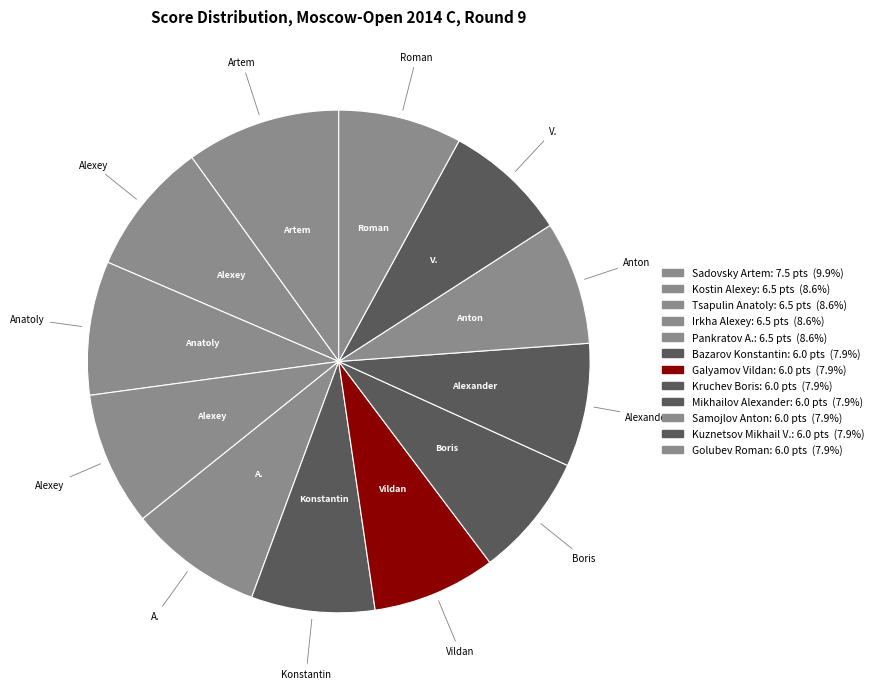

To the nearest percent, what percentage of the pie is Irkha Alexey?

9%